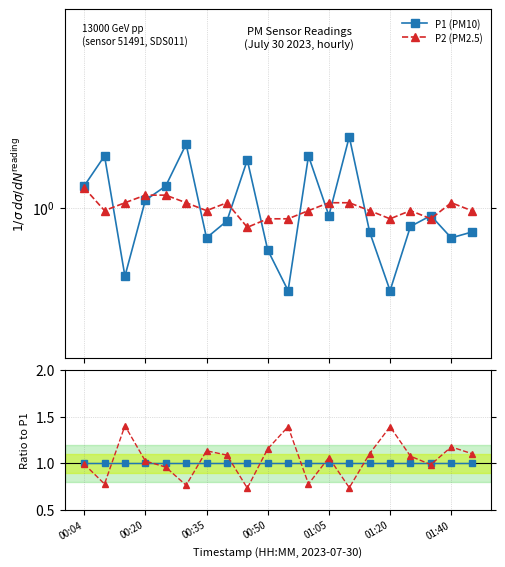

Between 01:20 and 9, which is larger?

01:20